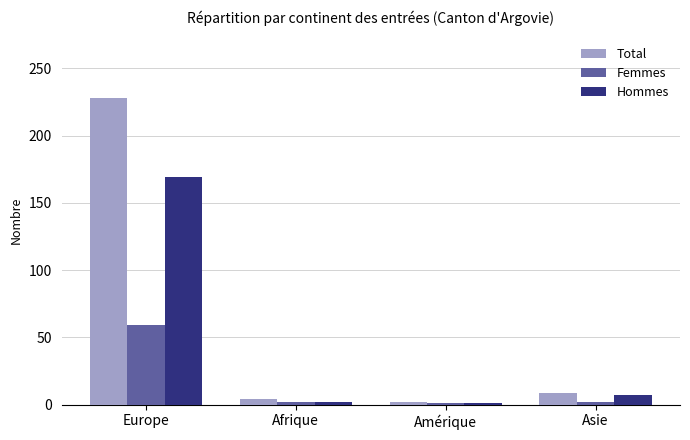

The Femmes series shows 59 at Europe. True or false?

True